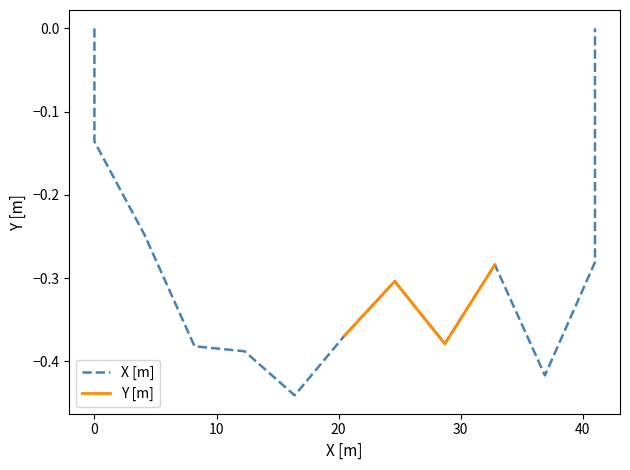

True or false: the data has more than 2 interior local peaks.

False